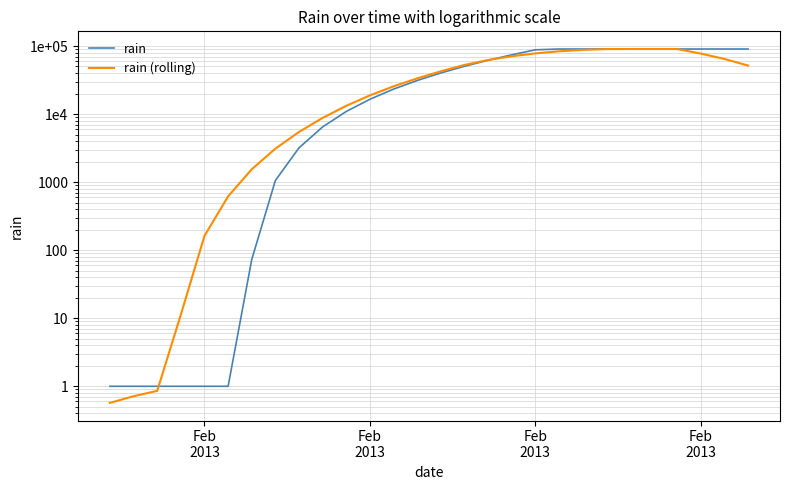

The value of rain (rolling) at Feb
2013 is 0.6. True or false?

True